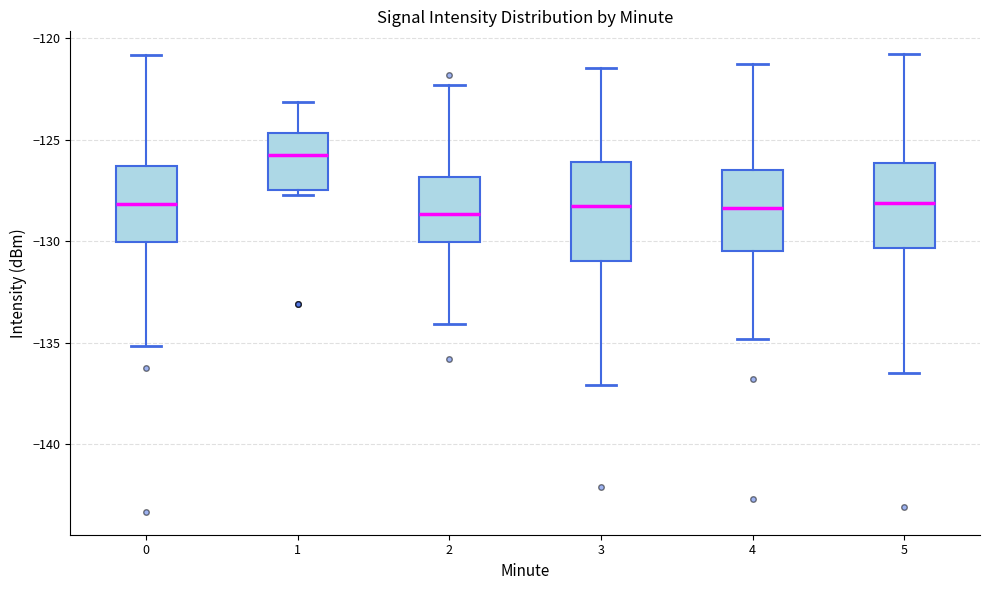

Reading left to right, read every box against the y-axis: the position of its median line, the range the box covers, and the ends of its whiskers. The values are not printed on the chart, so give them approximately, as read against the axis.

0: median -128.0, box -130.0 to -126.5, whiskers -135.0 to -121.0
1: median -125.5, box -127.5 to -124.5, whiskers -127.5 (just below the box's lower edge) to -123.0
2: median -128.5, box -130.0 to -127.0, whiskers -134.0 to -122.5
3: median -128.0, box -131.0 to -126.0, whiskers -137.0 to -121.5
4: median -128.5, box -130.5 to -126.5, whiskers -135.0 to -121.5
5: median -128.0, box -130.5 to -126.0, whiskers -136.5 to -121.0